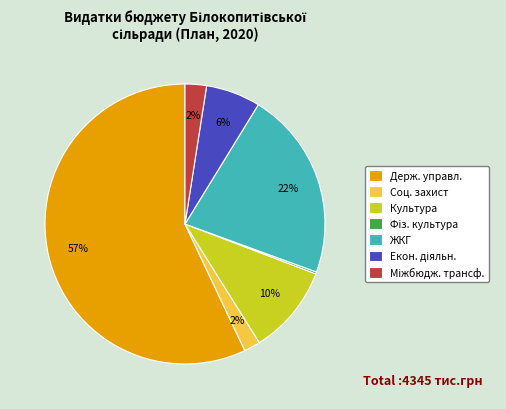

True or false: Соц. захист accounts for 2% of the total.

True